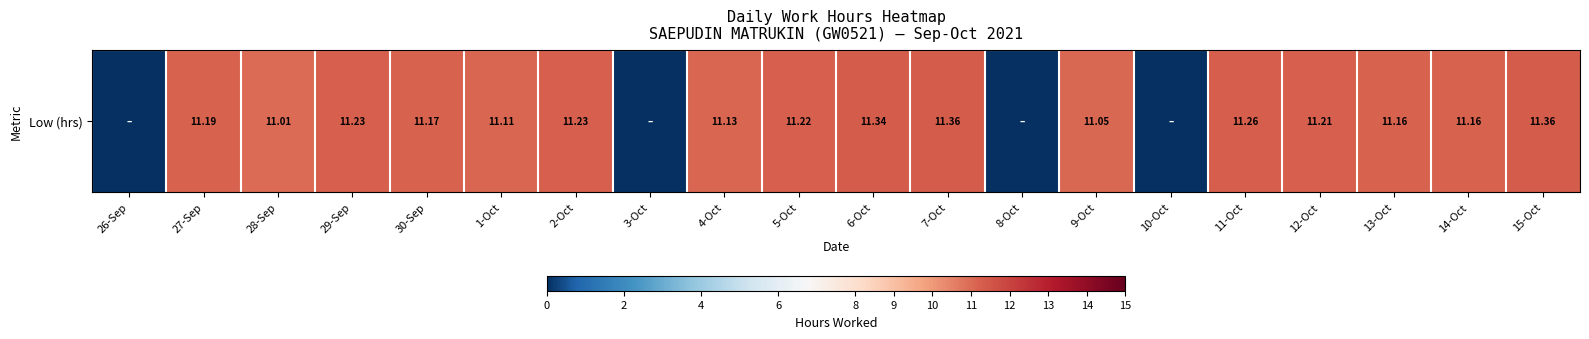

Reading left to right, extract all data points from this chart.

26-Sep=0.0	27-Sep=11.2	28-Sep=11.0	29-Sep=11.2	30-Sep=11.2	1-Oct=11.1	2-Oct=11.2	3-Oct=0.0	4-Oct=11.1	5-Oct=11.2	6-Oct=11.3	7-Oct=11.4	8-Oct=0.0	9-Oct=11.1	10-Oct=0.0	11-Oct=11.3	12-Oct=11.2	13-Oct=11.2	14-Oct=11.2	15-Oct=11.4